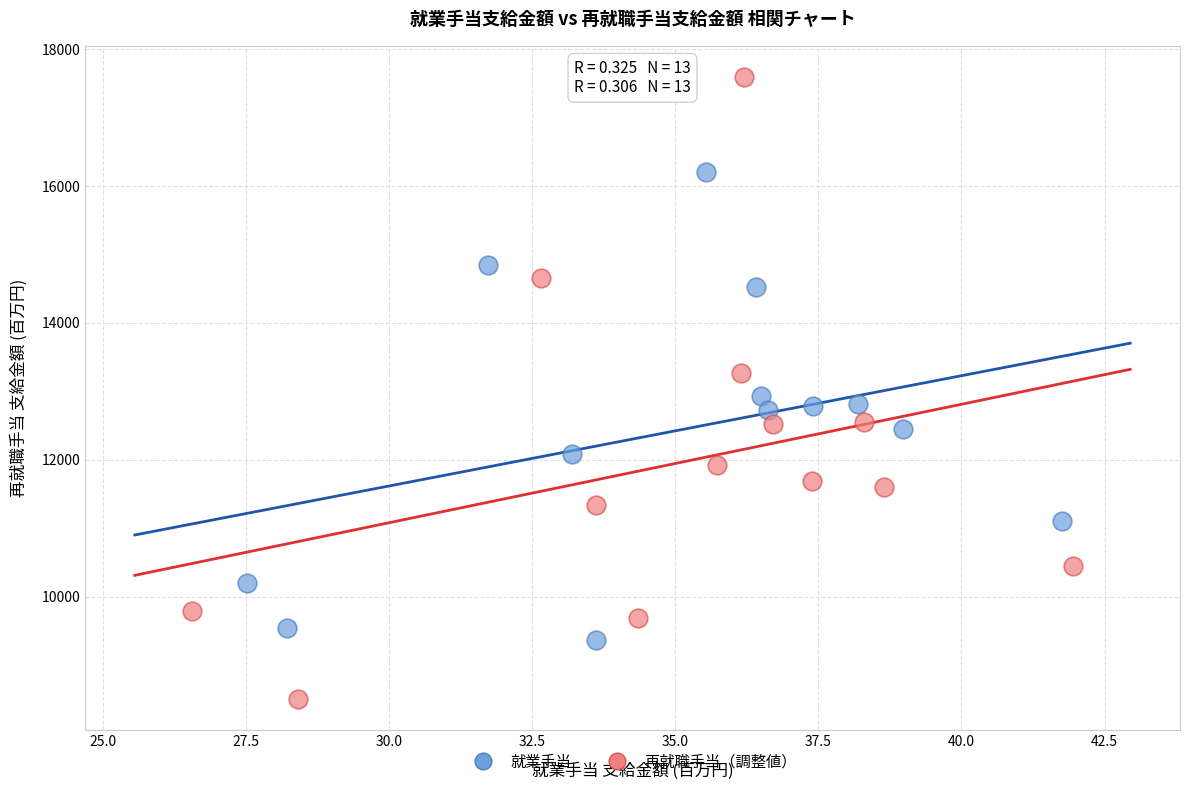

Which series has the widest spread of Y values?

再就職手当（調整値）